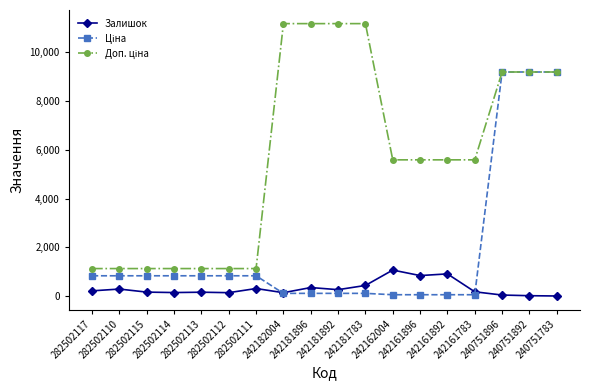

True or false: Залишок has more than 0 points higher than both neighbors.

True